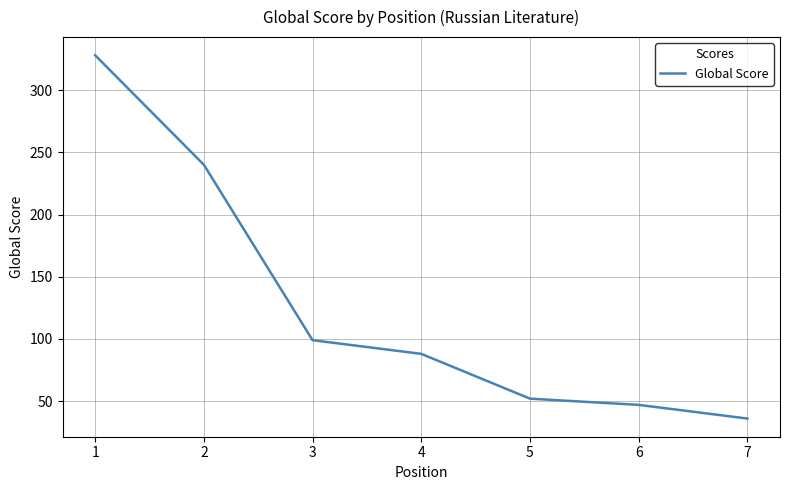

True or false: the data has more than 0 interior local peaks.

False